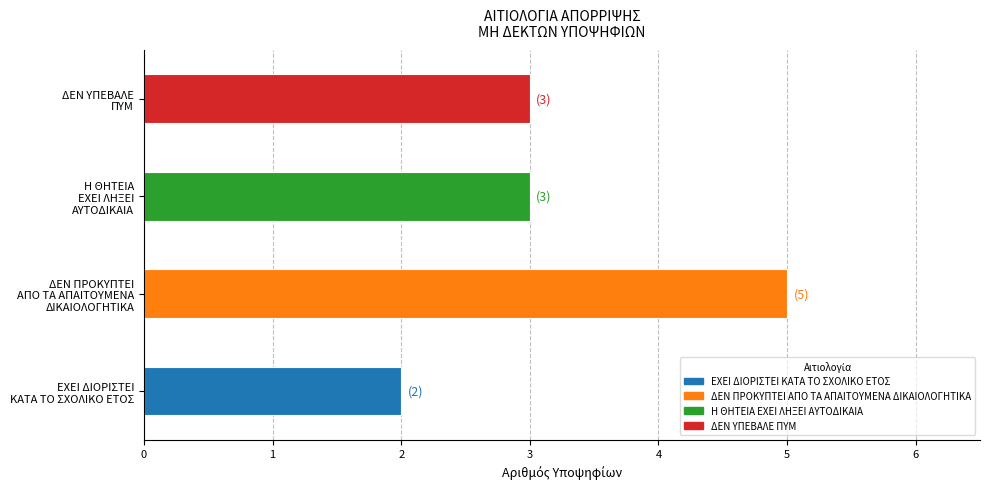

What is the average value?

3